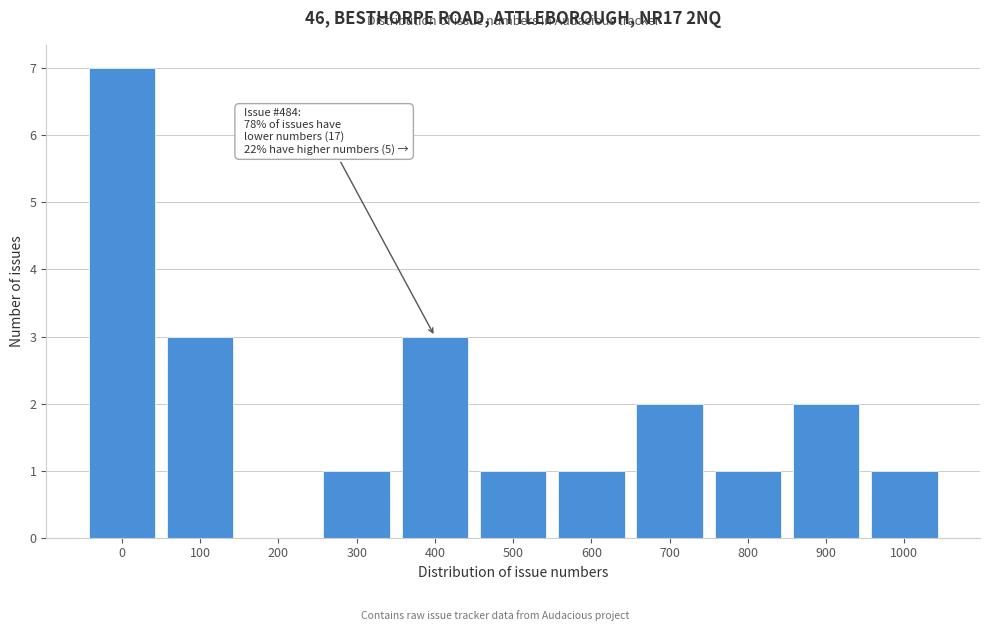

Reading right to left, what are all the values shown in this chart?

1000=1	900=2	800=1	700=2	600=1	500=1	400=3	300=1	200=0	100=3	0=7